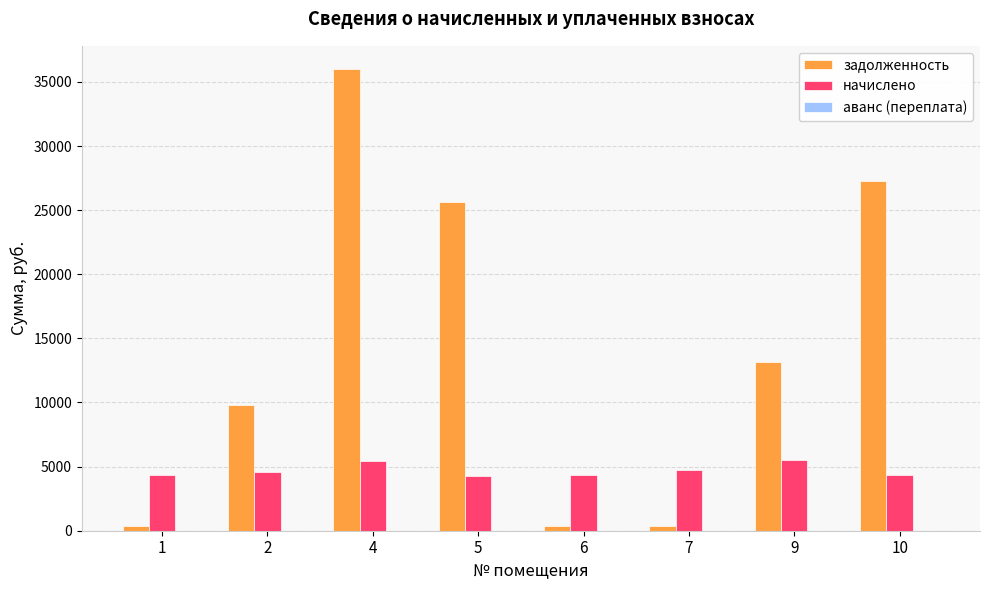

How many values in the задолженность series exceed 13122?

4